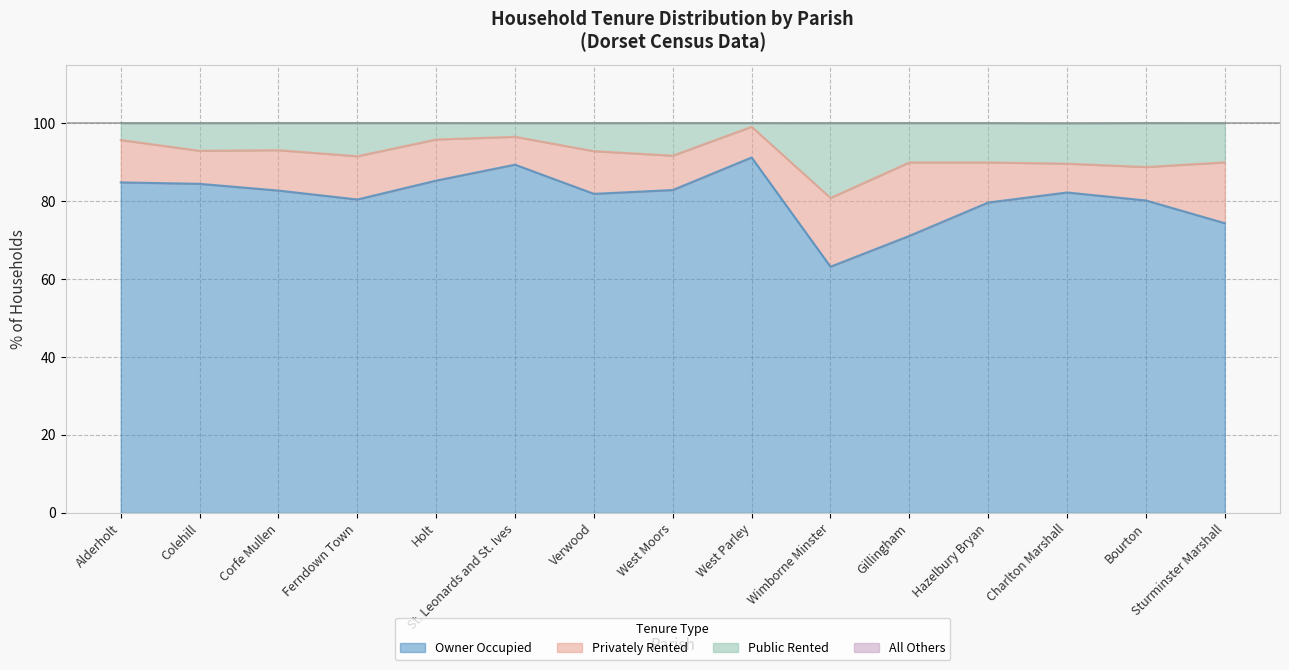

True or false: Owner Occupied has more than 2 points higher than both neighbors.

True